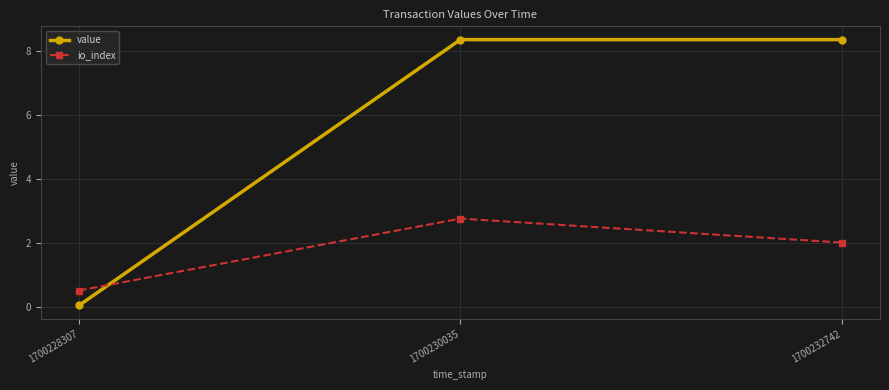

The value of value at 1700230035 is 8.3. True or false?

True